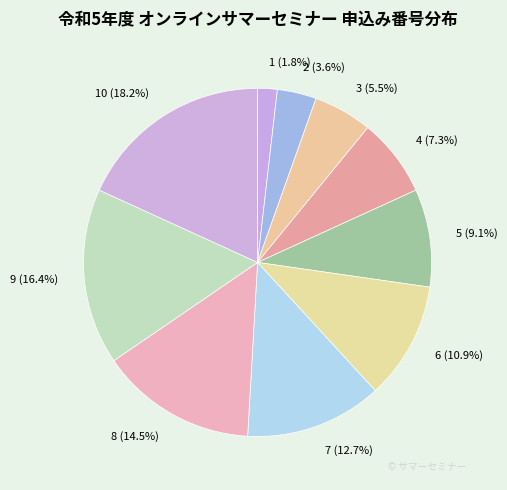

To the nearest percent, what is the average slice percentage?

10%